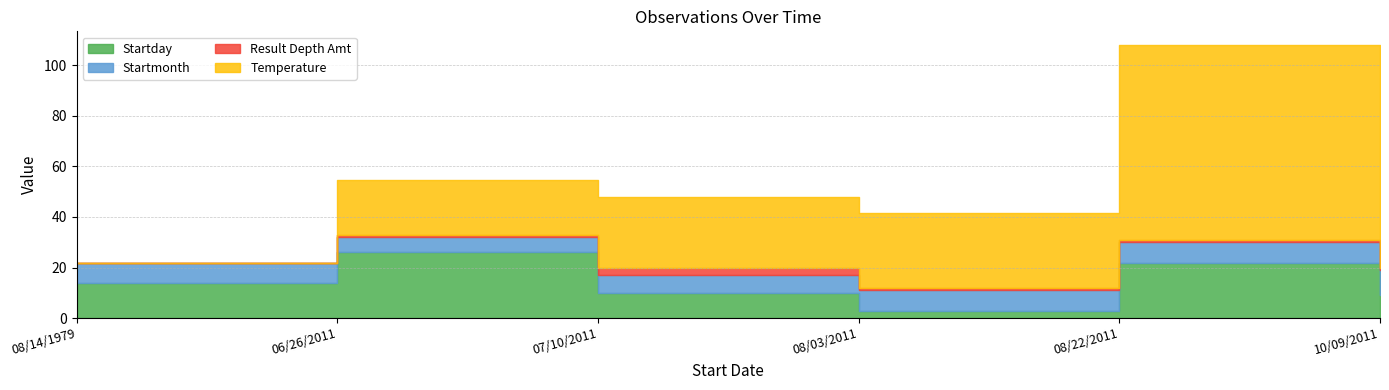

Between 07/10/2011 and 10/09/2011, which is larger?

07/10/2011